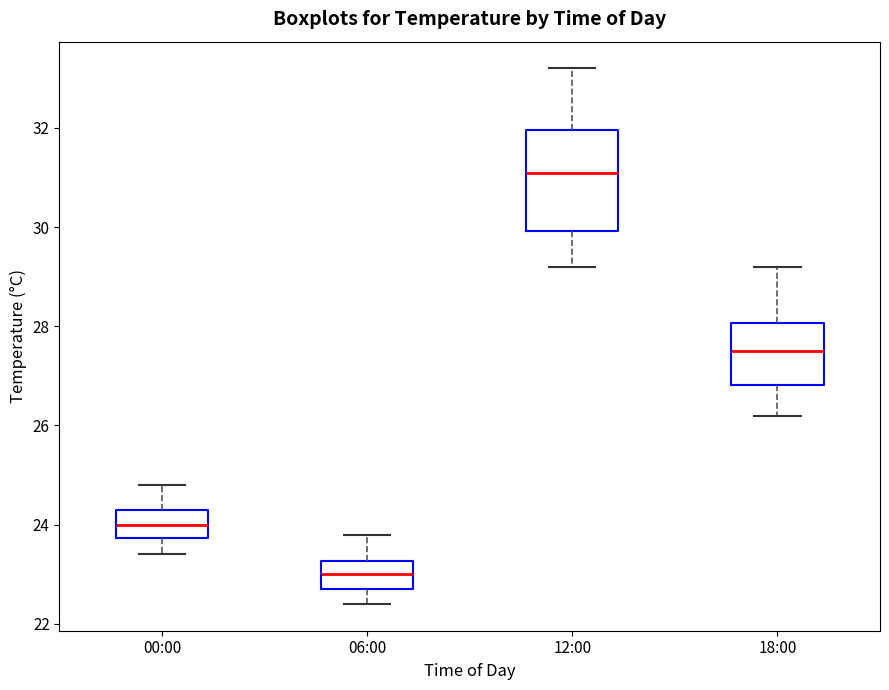

Reading left to right, read every box against the y-axis: the position of its median line, the range the box covers, and the ends of its whiskers. The values are not printed on the chart, so give them approximately, as read against the axis.

00:00: median 24.0, box 23.8 to 24.4, whiskers 23.4 to 24.8
06:00: median 23.0, box 22.8 to 23.2, whiskers 22.4 to 23.8
12:00: median 31.2, box 30.0 to 32.0, whiskers 29.2 to 33.2
18:00: median 27.6, box 26.8 to 28.0, whiskers 26.2 to 29.2